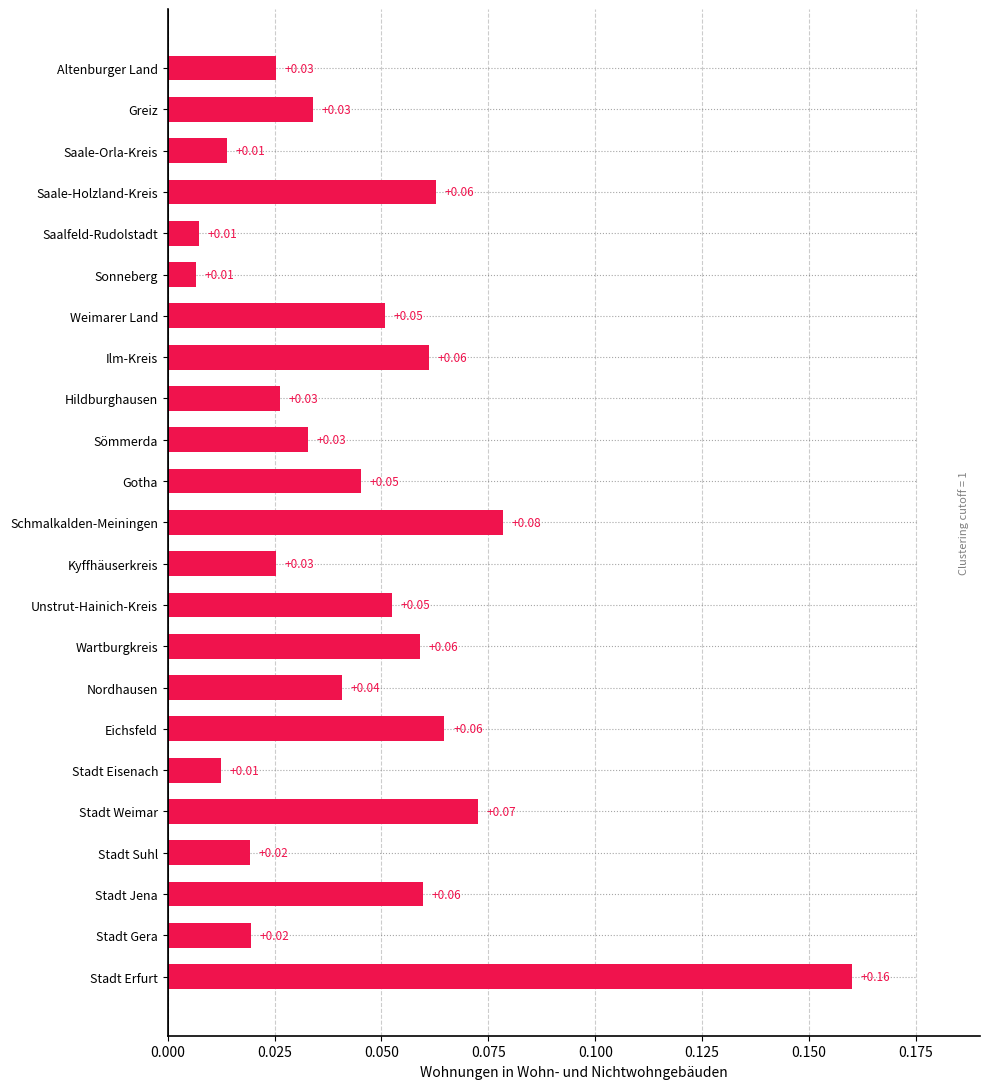

Which has a higher value, Stadt Weimar or Altenburger Land?

Stadt Weimar